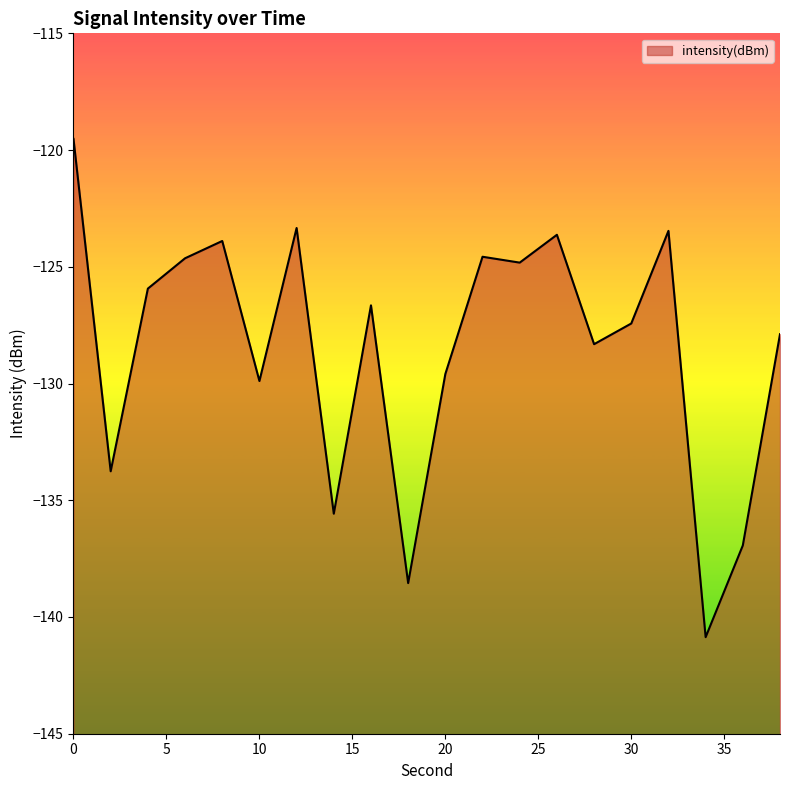

What is the maximum value shown in the chart?

-119.5